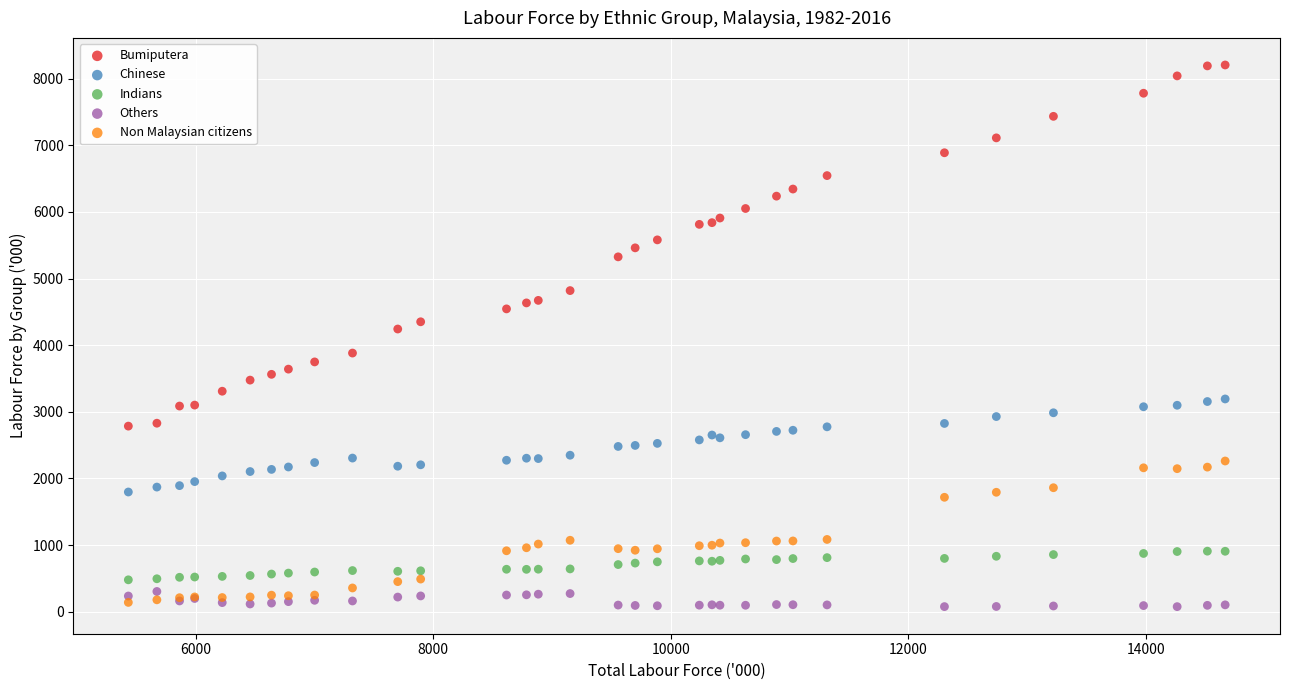

Which series contains the highest Y value?

Bumiputera